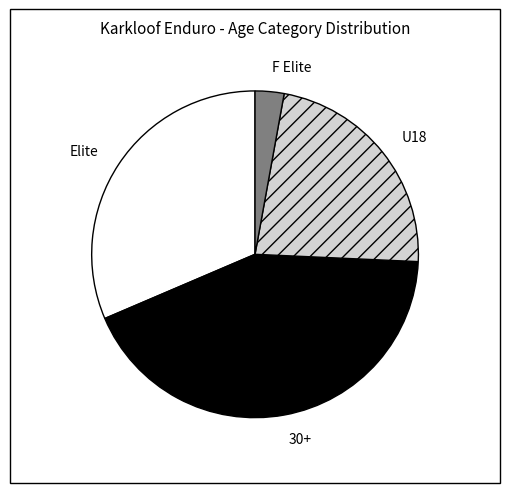

Is there a majority slice in this chart?

No